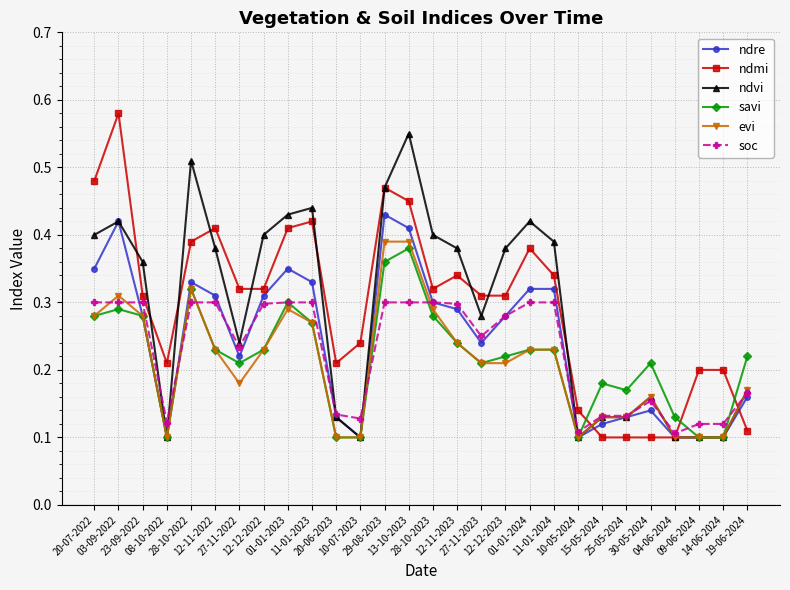

Which series has the largest range (max minus min)?

ndmi